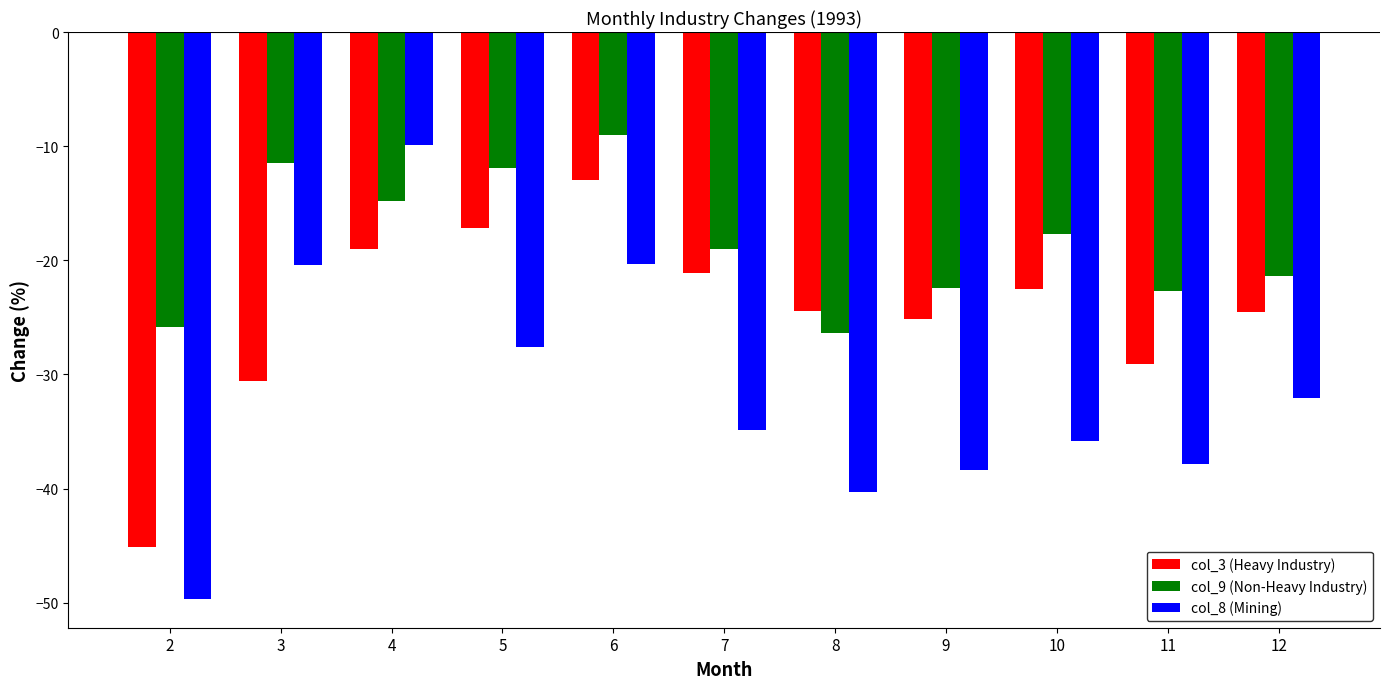

Are the bars horizontal?

No